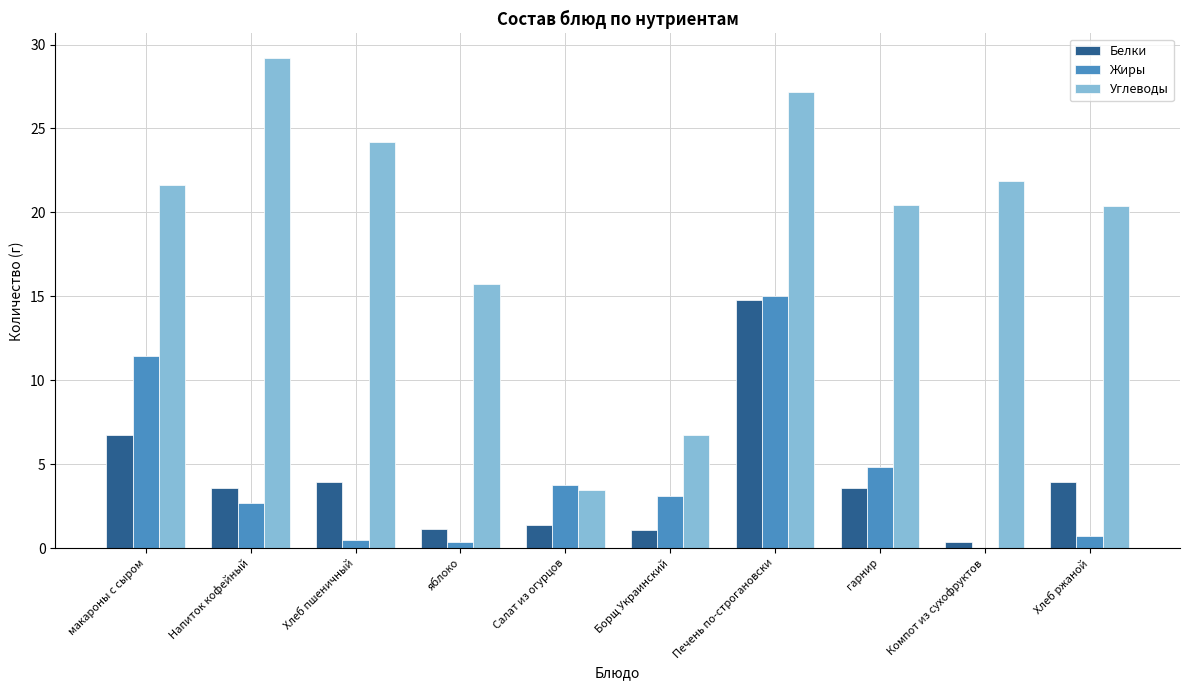

What is the sum of all Белки values?

40.6